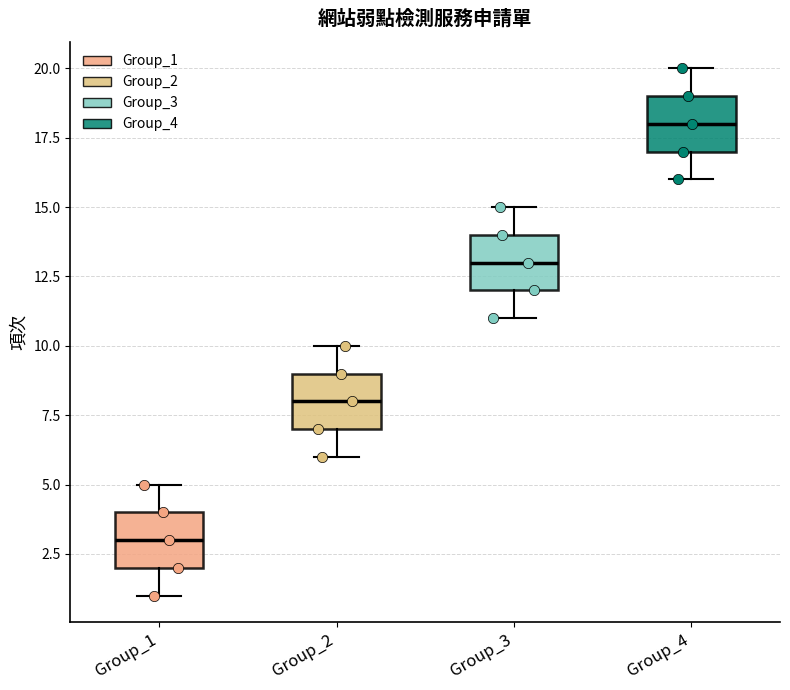

Reading left to right, read every box against the y-axis: the position of its median line, the range the box covers, and the ends of its whiskers. The values are not printed on the chart, so give them approximately, as read against the axis.

Group_1: median 3, box 2 to 4, whiskers 1 to 5
Group_2: median 8, box 7 to 9, whiskers 6 to 10
Group_3: median 13, box 12 to 14, whiskers 11 to 15
Group_4: median 18, box 17 to 19, whiskers 16 to 20